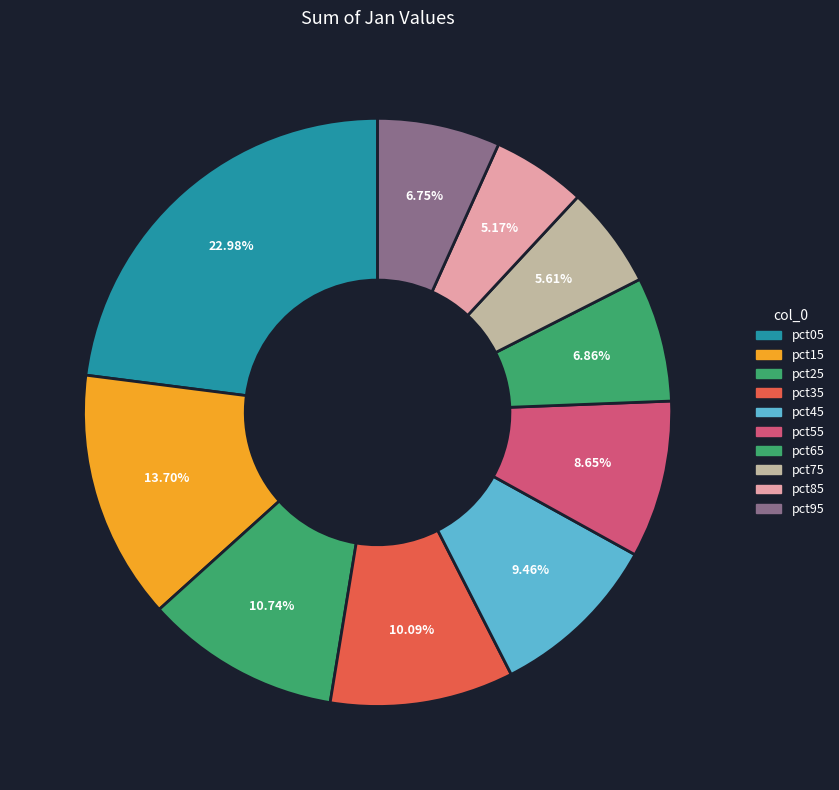

To the nearest percent, what is the difference between the pct55 and pct95 slice percentages?

2%